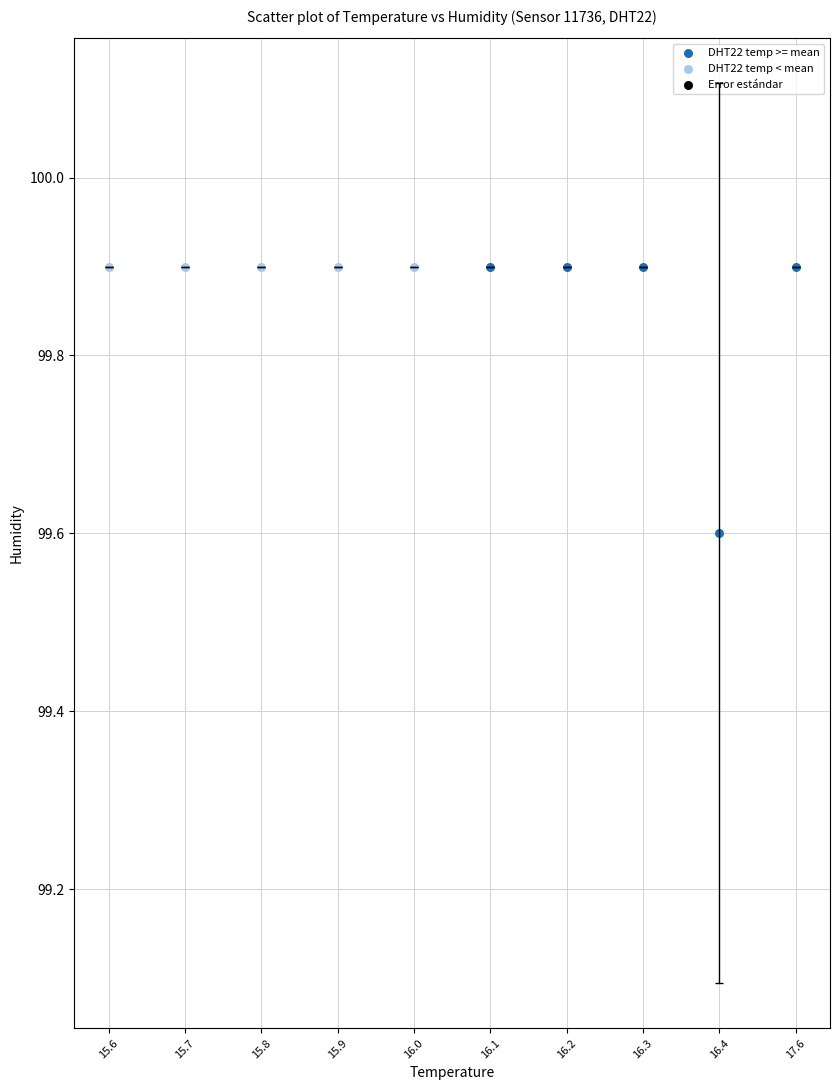

Which series has the largest Y range (max minus min)?

DHT22 temp >= mean